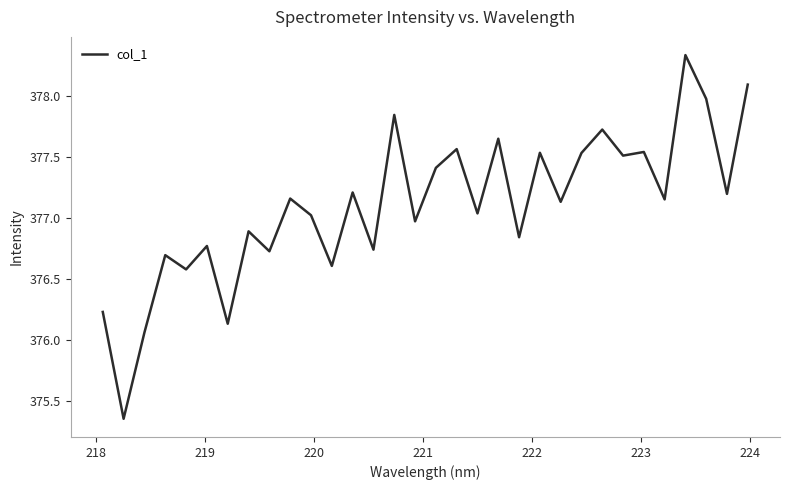

What is the smallest value displayed?

375.4